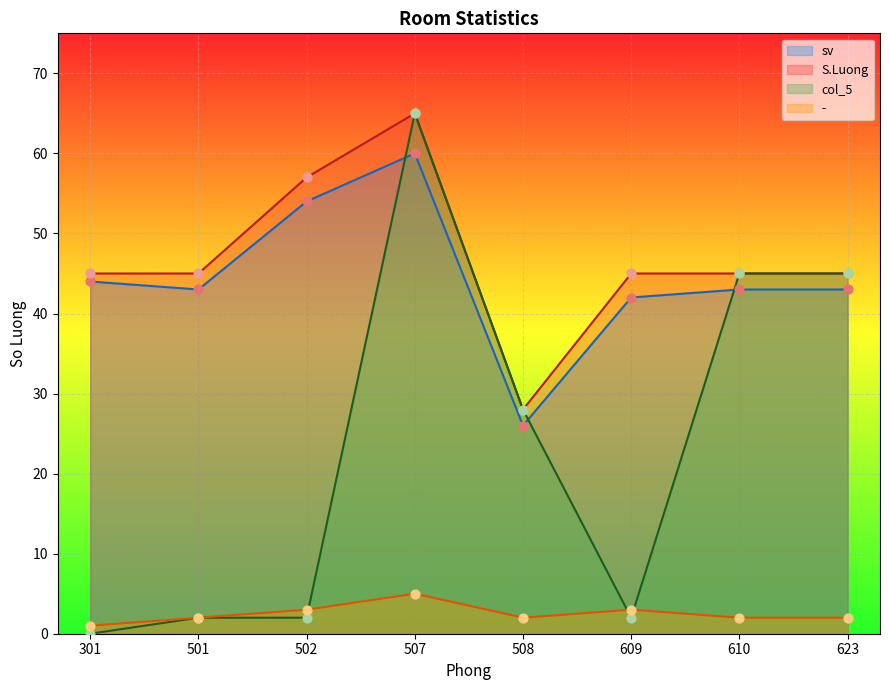

At how many categories does at least one series exceed 8?

8